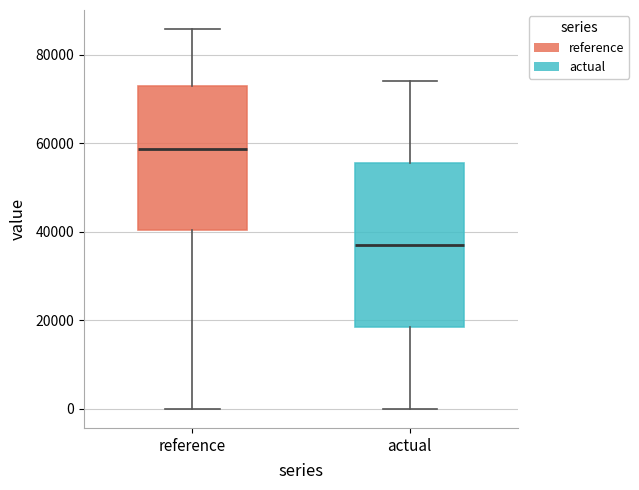

Reading left to right, transcribe this box plot: for each box, give where its median line is, the range the box spans, and where its two whiskers end, as read against the y-axis. The values are not printed on the chart, so give them approximately, as read against the axis.

reference: median 58000, box 40000 to 74000, whiskers 0 to 86000
actual: median 38000, box 18000 to 56000, whiskers 0 to 74000